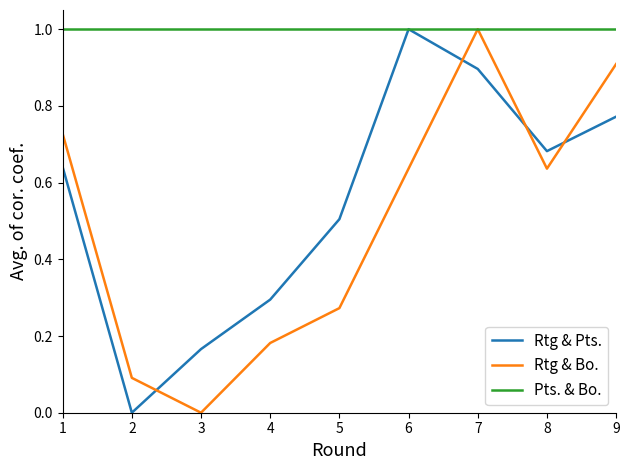

What is the maximum value for Rtg & Pts.?

1.0